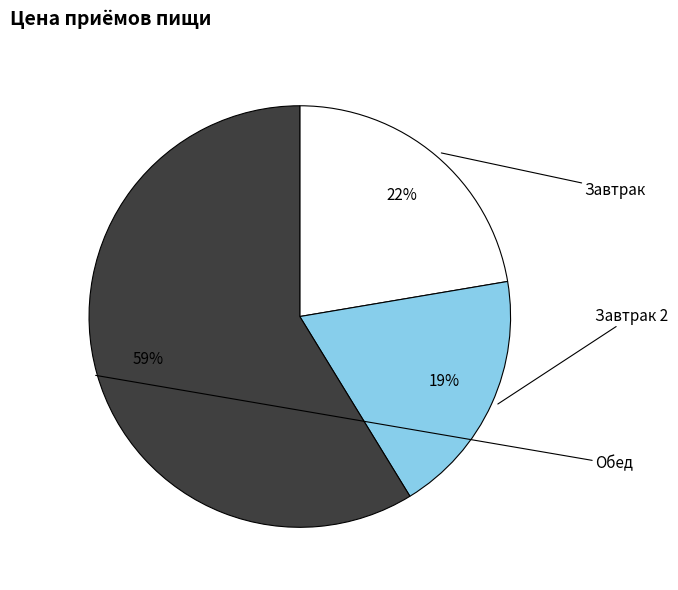

Does any single category account for the majority?

Yes